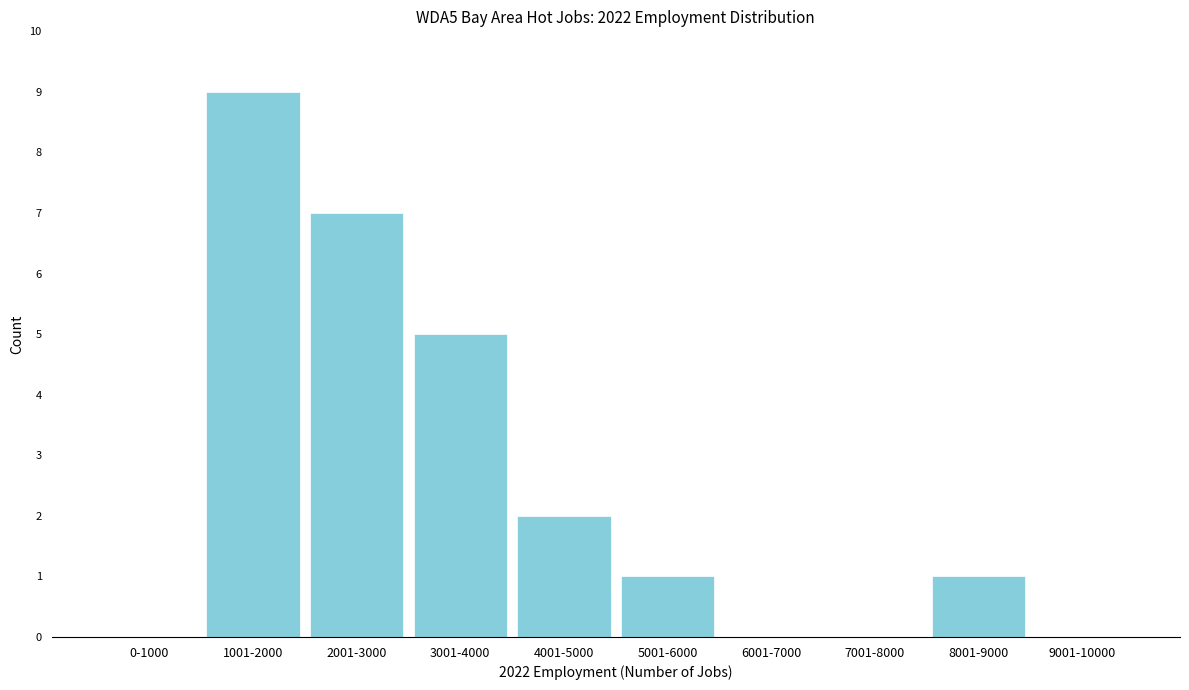

Reading left to right, extract all data points from this chart.

0-1000=0	1001-2000=9	2001-3000=7	3001-4000=5	4001-5000=2	5001-6000=1	6001-7000=0	7001-8000=0	8001-9000=1	9001-10000=0